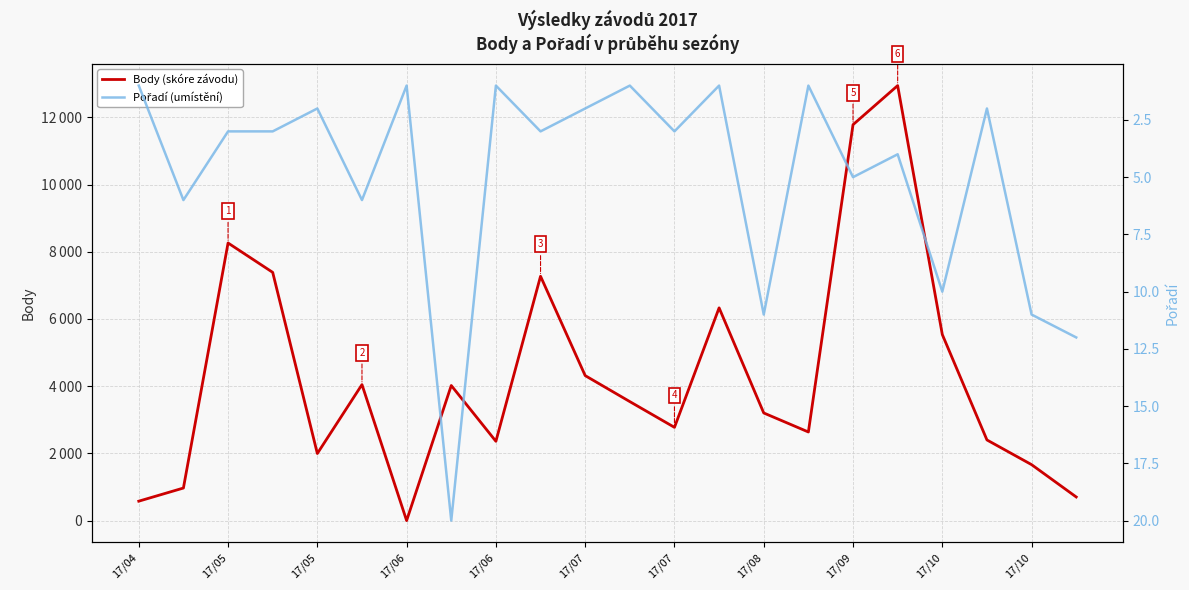

How many data points in Pořadí (umístění) are less than 3?

9